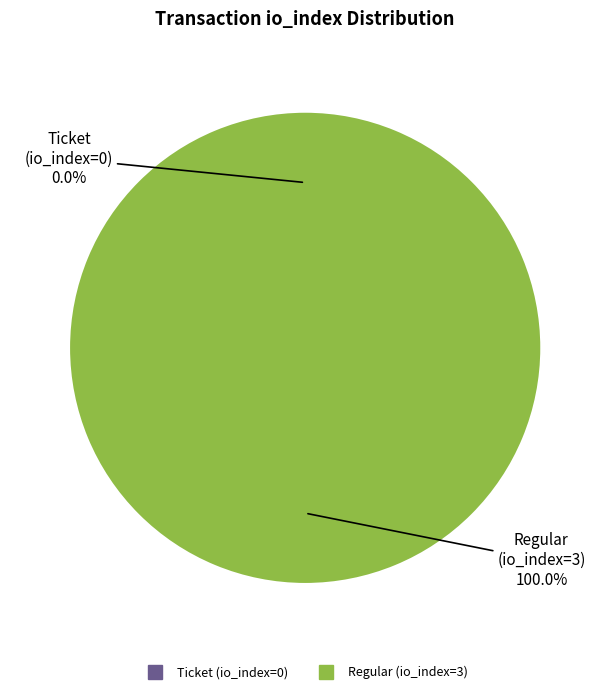

Does any single category account for the majority?

Yes